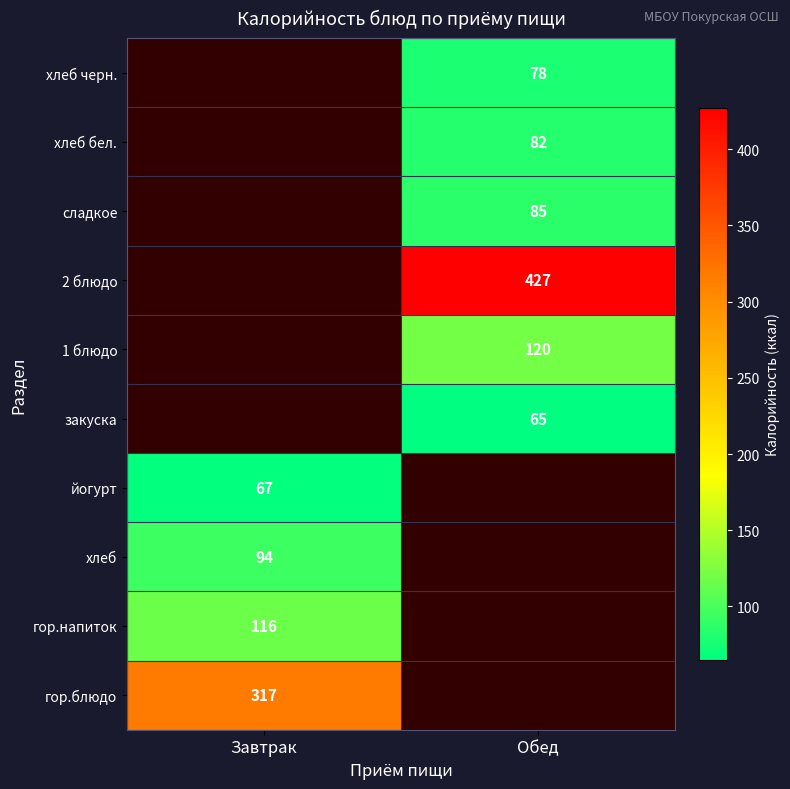

At how many categories does at least one series exceed 413?

1